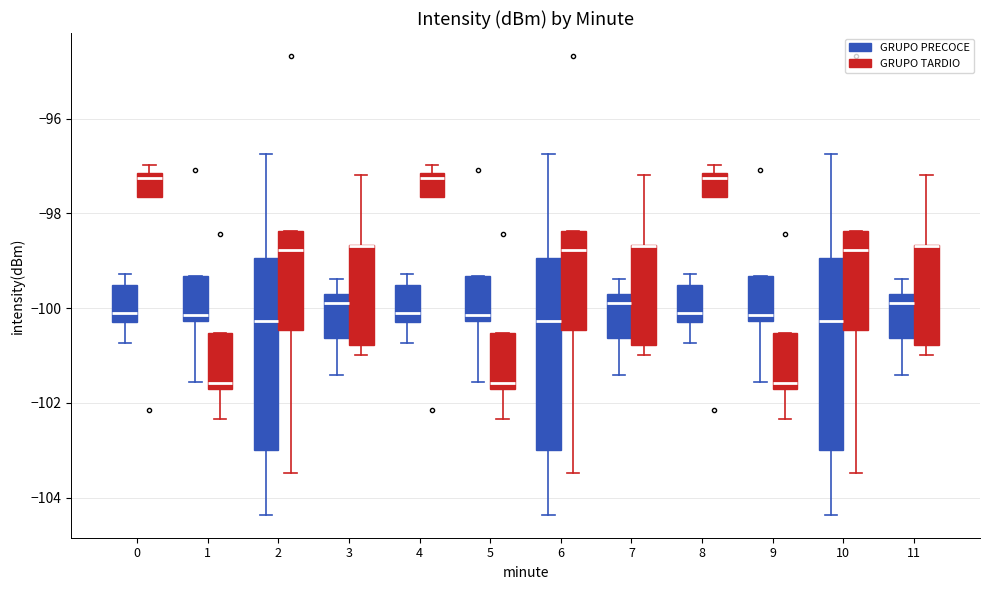

Reading left to right, read every box against the y-axis: the position of its median line, the range the box covers, and the ends of its whiskers. The values are not printed on the chart, so give them approximately, as read against the axis.

0 (GRUPO PRECOCE): median -100.2 (just above the box's lower edge), box -100.2 to -99.6, whiskers -100.8 to -99.2
0 (GRUPO TARDIO): median -97.2 (just below the box's upper edge), box -97.6 to -97.2, whiskers -97.6 to -97.0
1 (GRUPO PRECOCE): median -100.2 (just above the box's lower edge), box -100.2 to -99.4, whiskers -101.6 to -99.4
1 (GRUPO TARDIO): median -101.6 (just above the box's lower edge), box -101.6 to -100.6, whiskers -102.4 to -100.6
2 (GRUPO PRECOCE): median -100.2, box -103.0 to -99.0, whiskers -104.4 to -96.8
2 (GRUPO TARDIO): median -98.8, box -100.4 to -98.4, whiskers -103.4 to -98.4
3 (GRUPO PRECOCE): median -99.8, box -100.6 to -99.6, whiskers -101.4 to -99.4
3 (GRUPO TARDIO): median -98.6 (drawn on the box's upper edge), box -100.8 to -98.6, whiskers -101.0 to -97.2
4 (GRUPO PRECOCE): median -100.2 (just above the box's lower edge), box -100.2 to -99.6, whiskers -100.8 to -99.2
4 (GRUPO TARDIO): median -97.2 (just below the box's upper edge), box -97.6 to -97.2, whiskers -97.6 to -97.0
5 (GRUPO PRECOCE): median -100.2 (just above the box's lower edge), box -100.2 to -99.4, whiskers -101.6 to -99.4
5 (GRUPO TARDIO): median -101.6 (just above the box's lower edge), box -101.6 to -100.6, whiskers -102.4 to -100.6
6 (GRUPO PRECOCE): median -100.2, box -103.0 to -99.0, whiskers -104.4 to -96.8
6 (GRUPO TARDIO): median -98.8, box -100.4 to -98.4, whiskers -103.4 to -98.4
7 (GRUPO PRECOCE): median -99.8, box -100.6 to -99.6, whiskers -101.4 to -99.4
7 (GRUPO TARDIO): median -98.6 (drawn on the box's upper edge), box -100.8 to -98.6, whiskers -101.0 to -97.2
8 (GRUPO PRECOCE): median -100.2 (just above the box's lower edge), box -100.2 to -99.6, whiskers -100.8 to -99.2
8 (GRUPO TARDIO): median -97.2 (just below the box's upper edge), box -97.6 to -97.2, whiskers -97.6 to -97.0
9 (GRUPO PRECOCE): median -100.2 (just above the box's lower edge), box -100.2 to -99.4, whiskers -101.6 to -99.4
9 (GRUPO TARDIO): median -101.6 (just above the box's lower edge), box -101.6 to -100.6, whiskers -102.4 to -100.6
10 (GRUPO PRECOCE): median -100.2, box -103.0 to -99.0, whiskers -104.4 to -96.8
10 (GRUPO TARDIO): median -98.8, box -100.4 to -98.4, whiskers -103.4 to -98.4
11 (GRUPO PRECOCE): median -99.8, box -100.6 to -99.6, whiskers -101.4 to -99.4
11 (GRUPO TARDIO): median -98.6 (drawn on the box's upper edge), box -100.8 to -98.6, whiskers -101.0 to -97.2